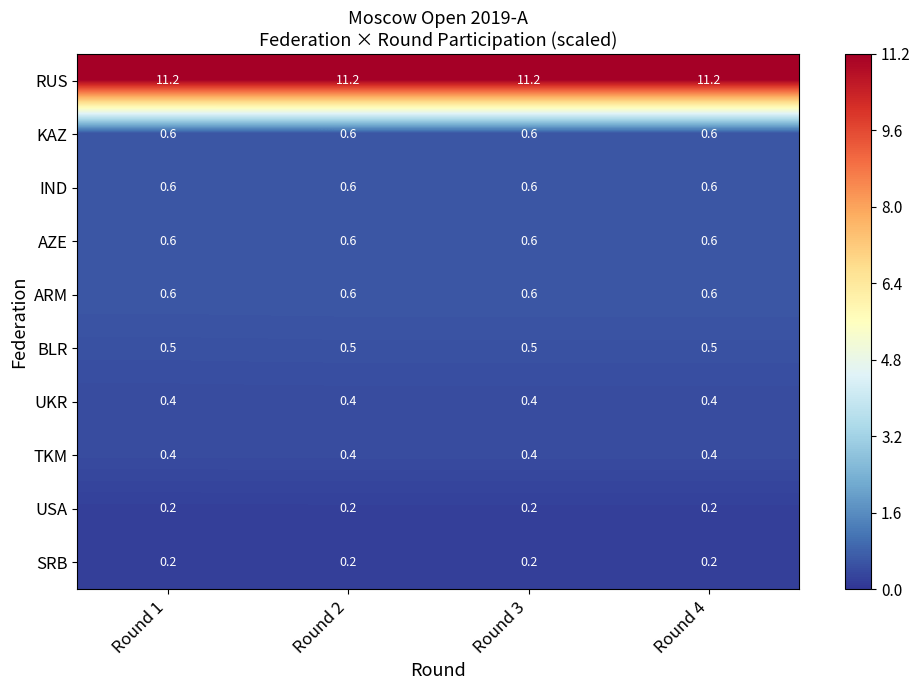

Read the IND value at Round 2.

0.6